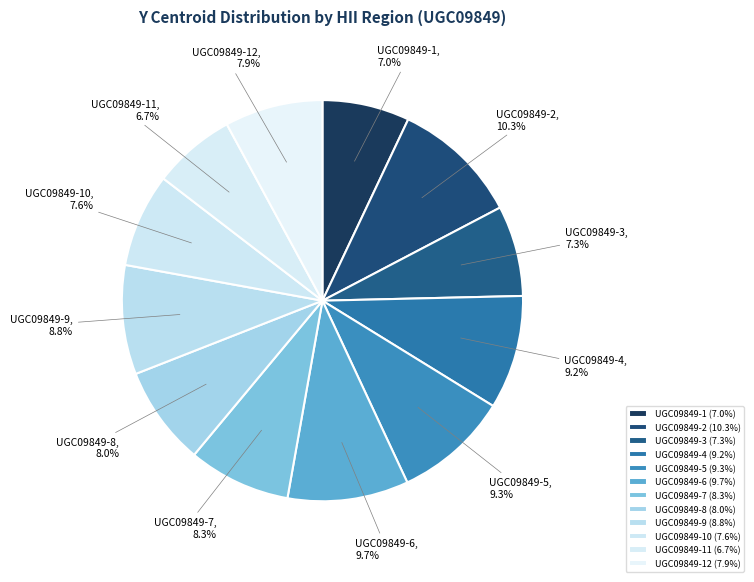

How many segments does this pie chart have?

12